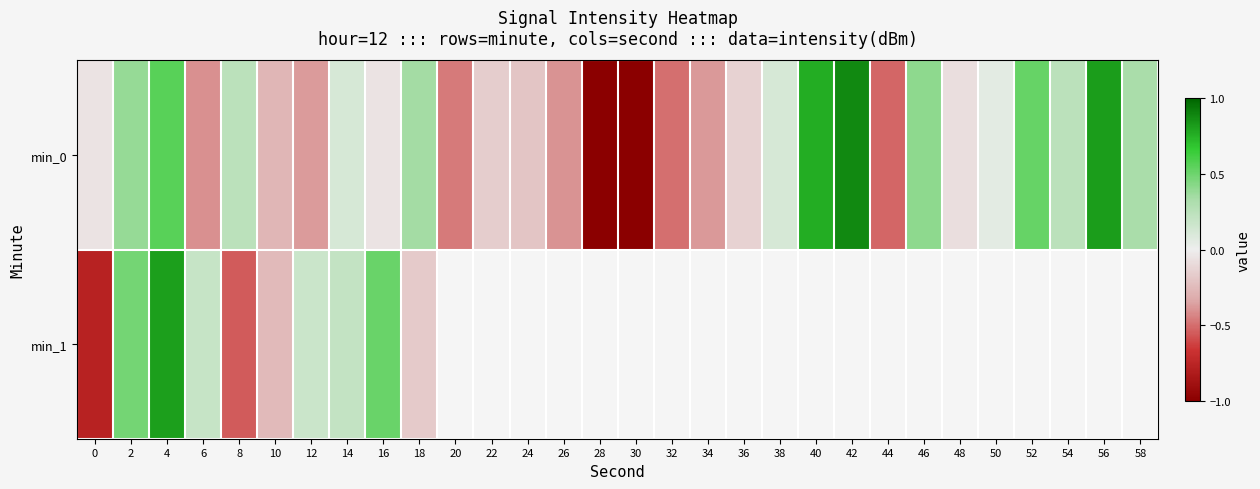

What is the minimum value shown in the chart?

-1.3